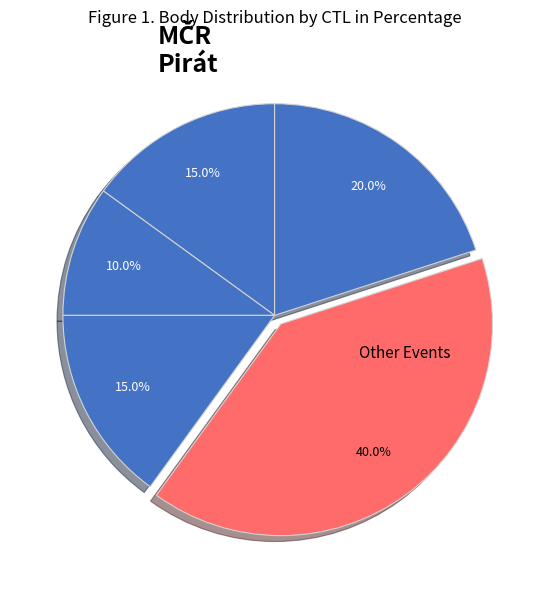

How many segments does this pie chart have?

5